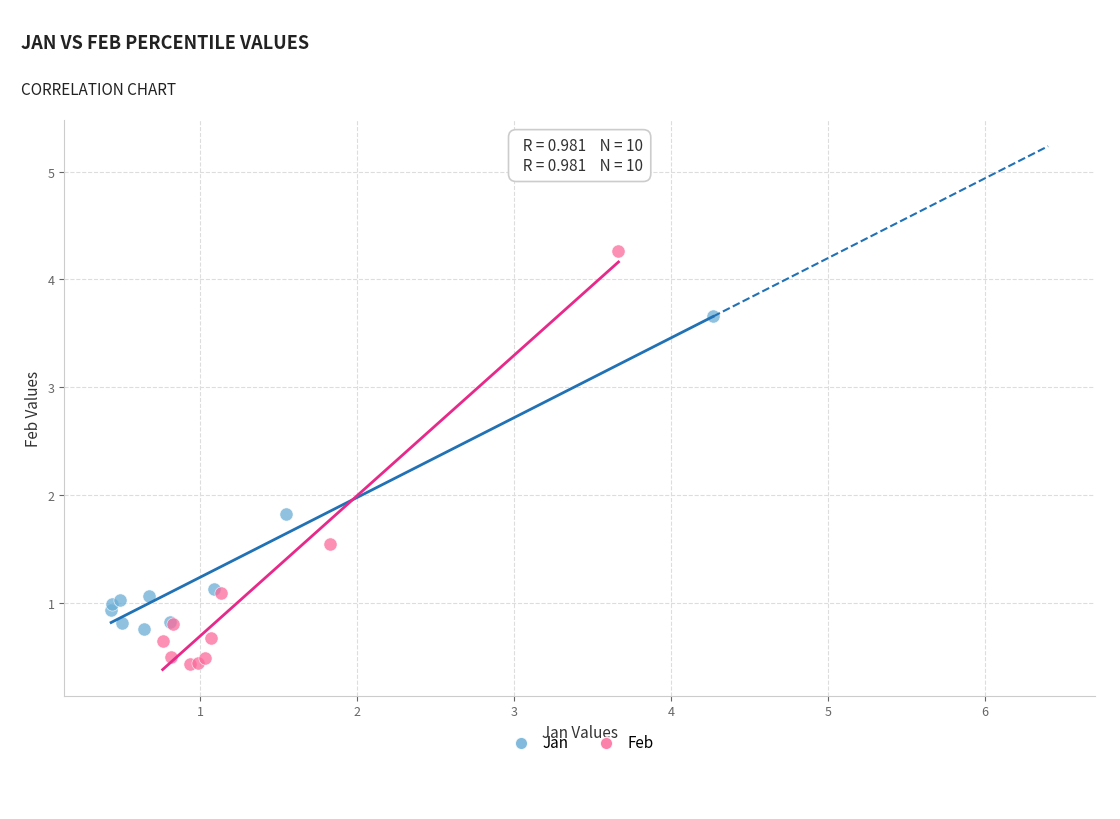

Which series reaches the minimum Y coordinate?

Feb